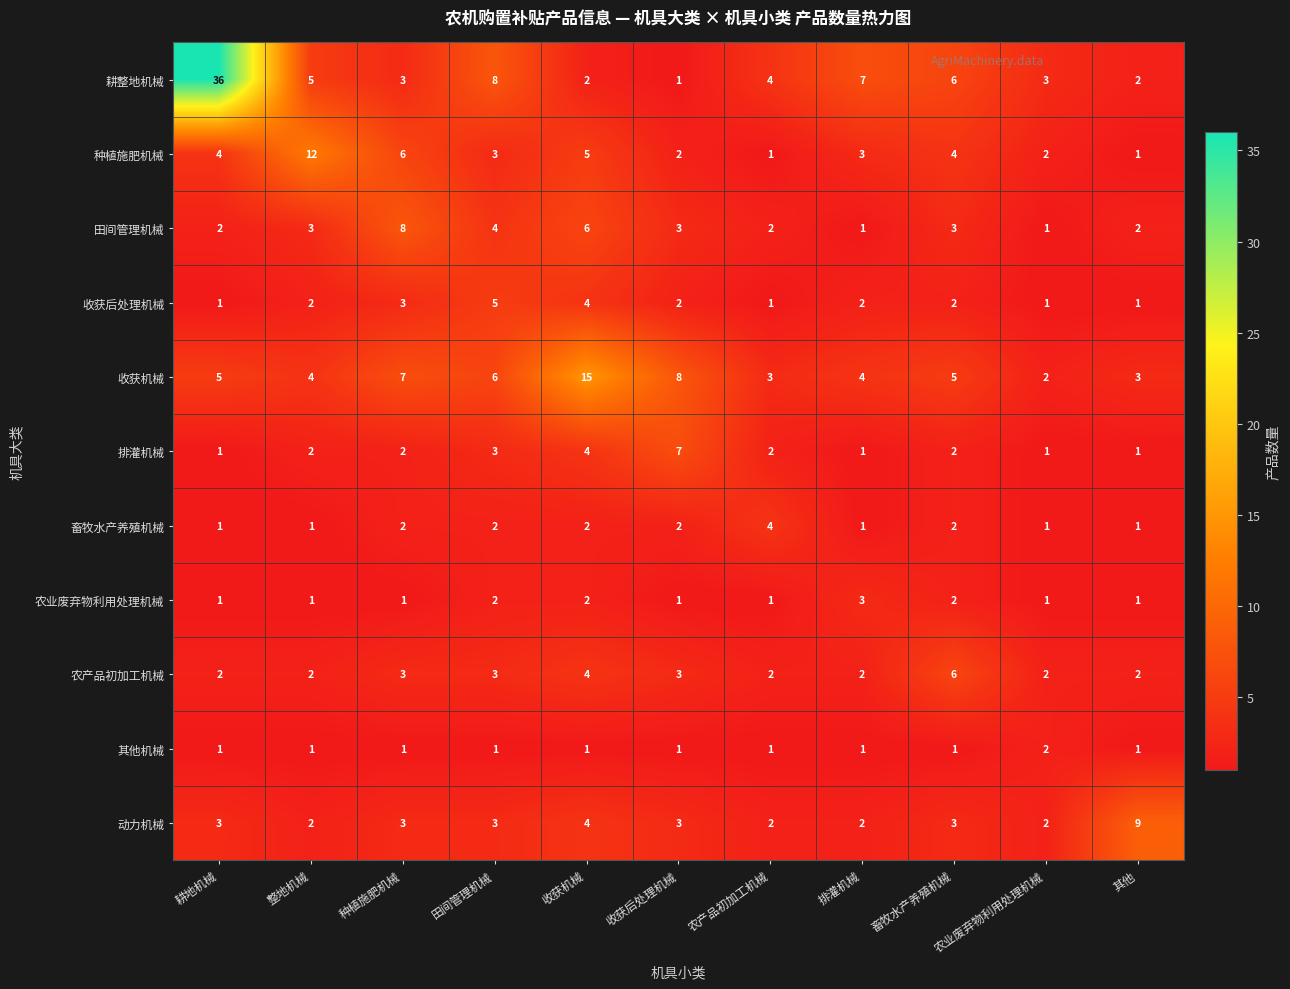

At which category is the sum across all series the highest?

耕地机械